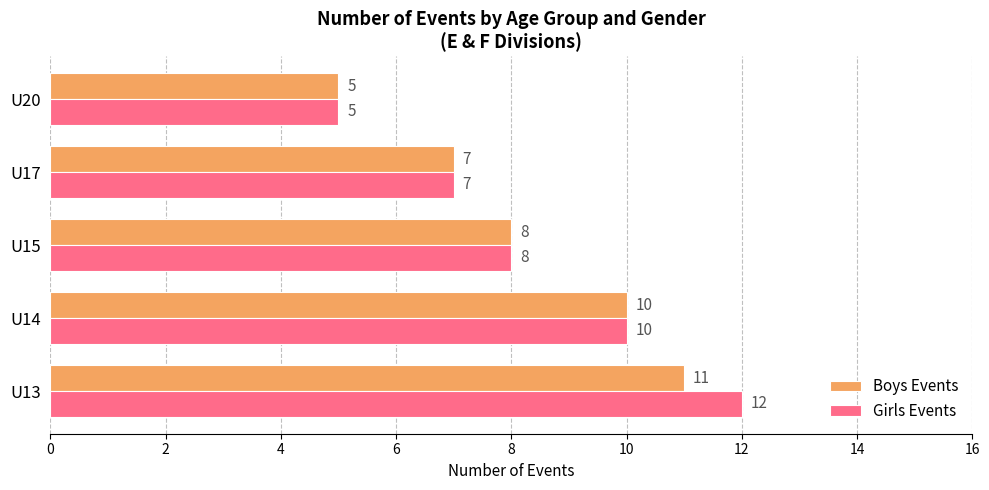

The value of Boys Events at U14 is 10. True or false?

True